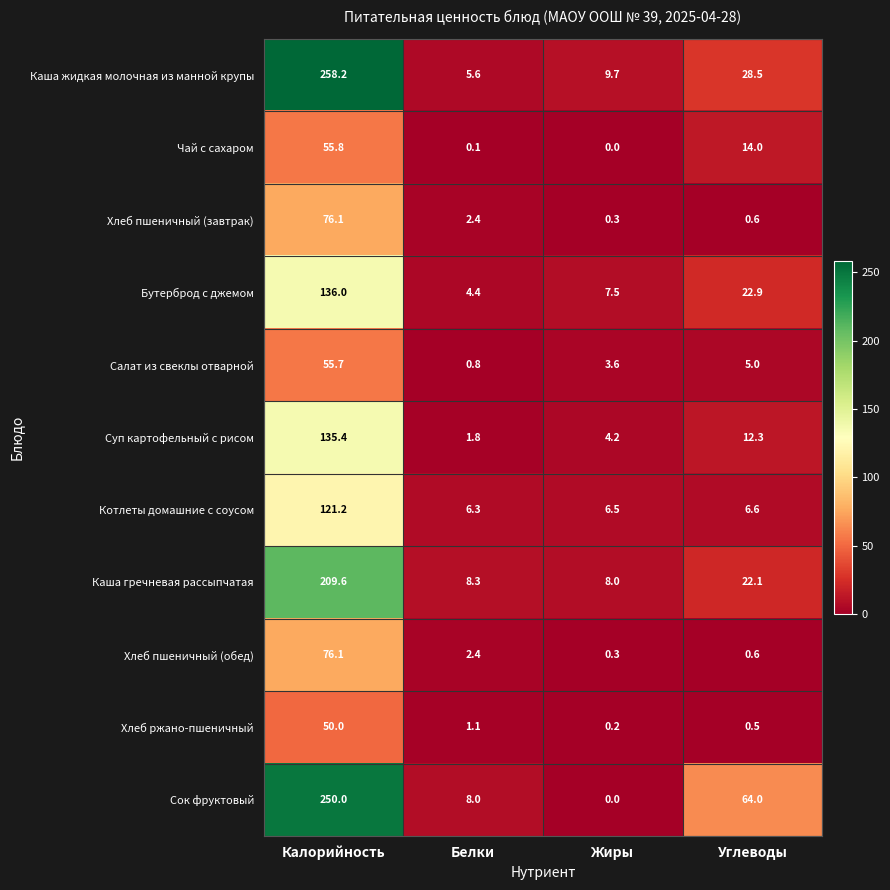

Is it true that Котлеты домашние с соусом equals 6.5 at Жиры?

True